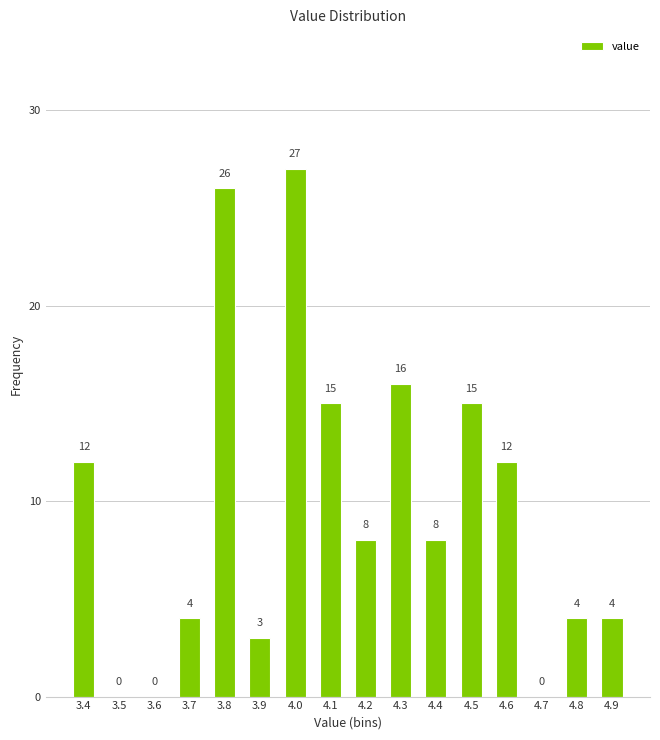

Reading left to right, extract all data points from this chart.

3.4=12	3.5=0	3.6=0	3.7=4	3.8=26	3.9=3	4.0=27	4.1=15	4.2=8	4.3=16	4.4=8	4.5=15	4.6=12	4.7=0	4.8=4	4.9=4